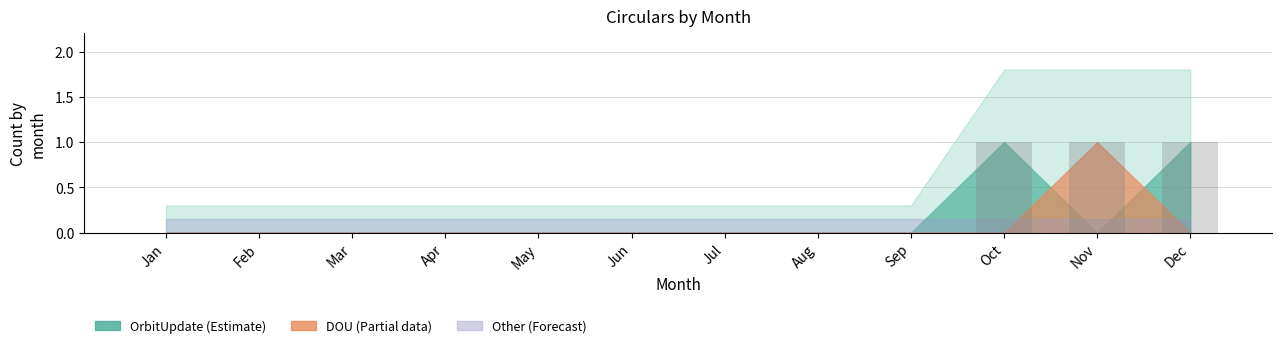

Is it true that the value at Feb is 0?

True